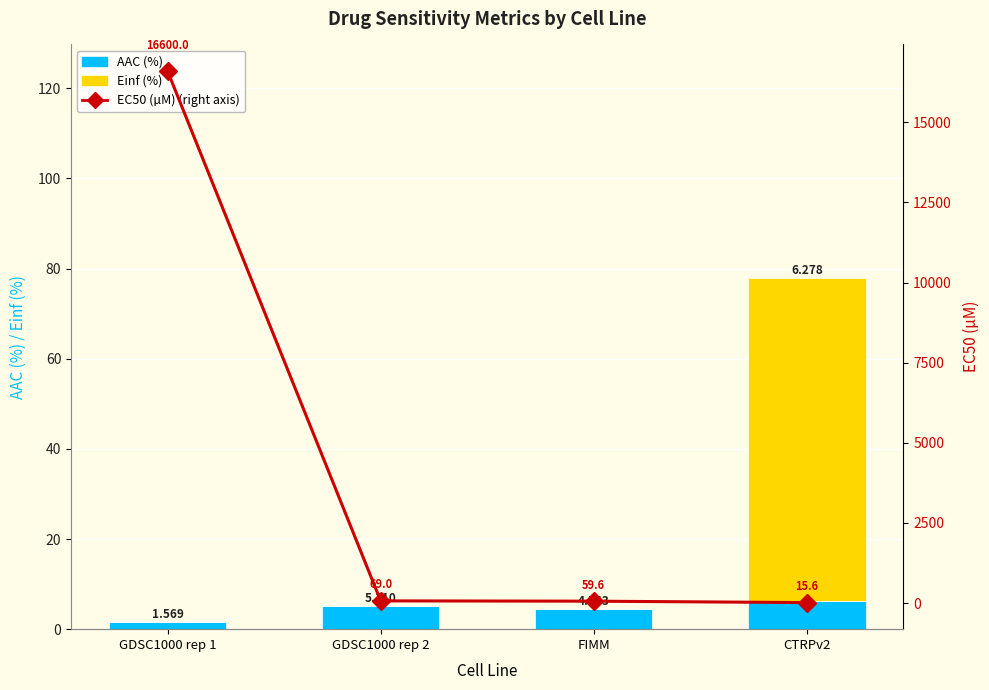

Reading right to left, transcribe all the data shown in this chart.

AAC (%): 6.3	4.5	5.1	1.6
Einf (%): 71.7	0.0	0.0	0.0
EC50 (µM): 15.6	59.6	69.0	16600.0